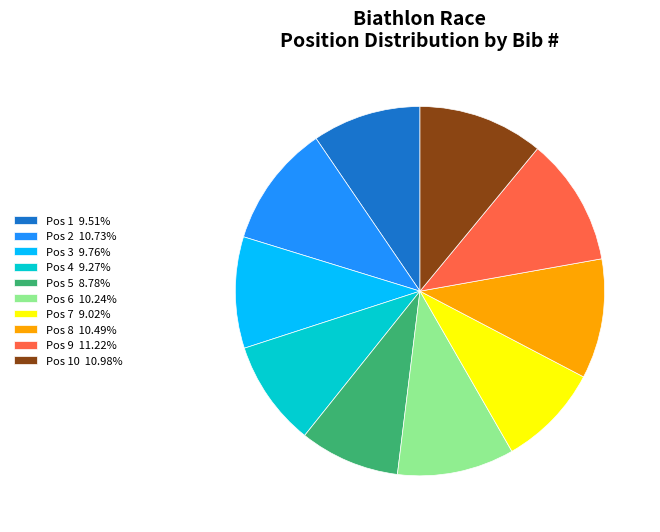

Does Pos 4 9.27% represent more than half of the total?

No